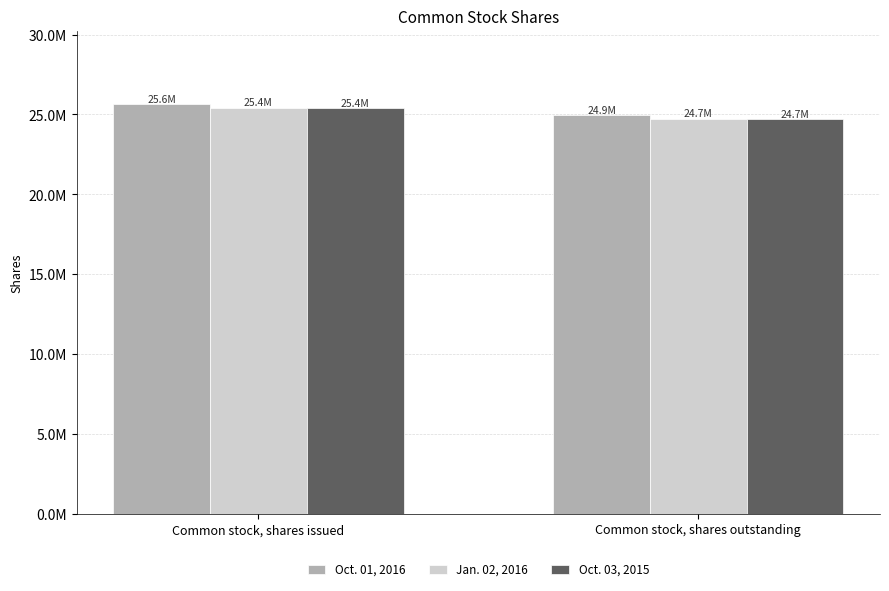

At which category does the chart reach its minimum across all series?

Common stock, shares outstanding